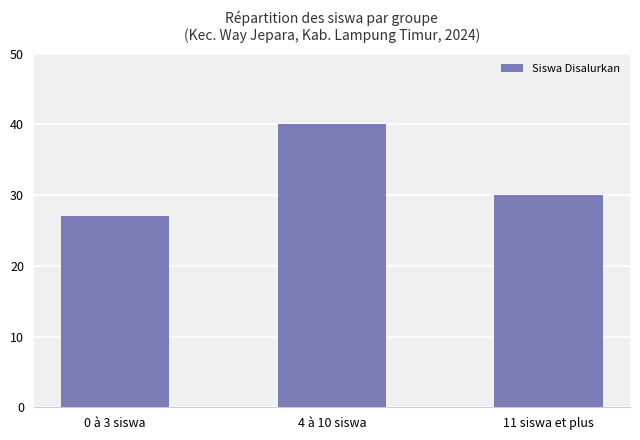

How many values are between 27 and 40?

3